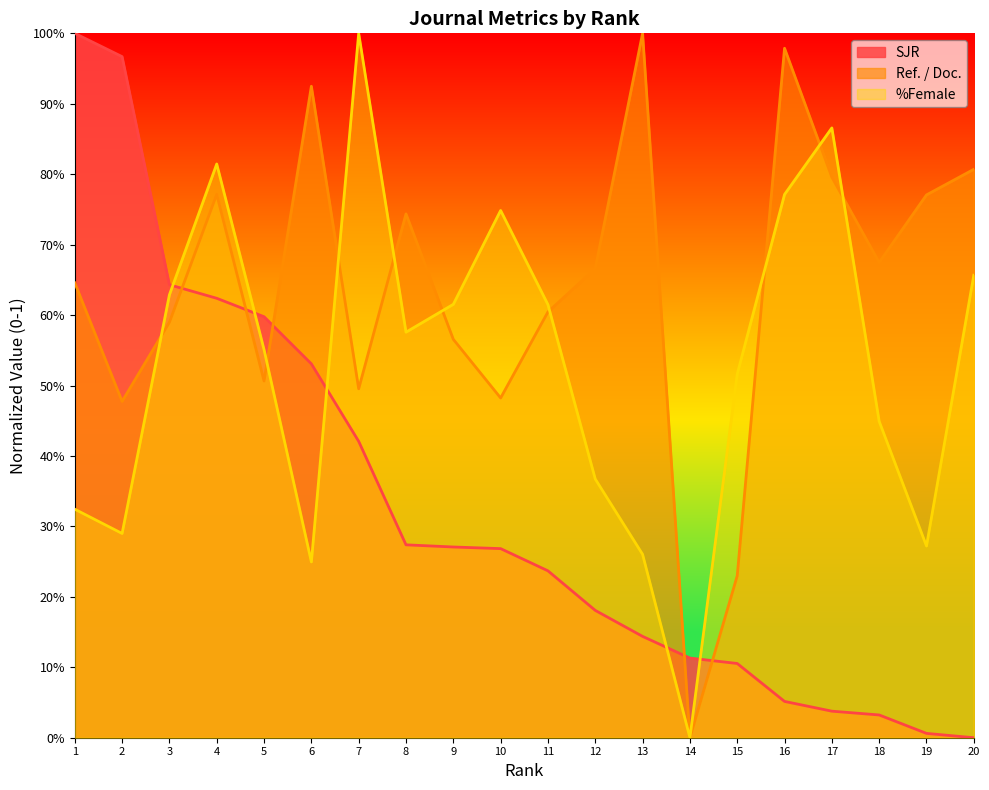

How many lines are shown in the chart?

3